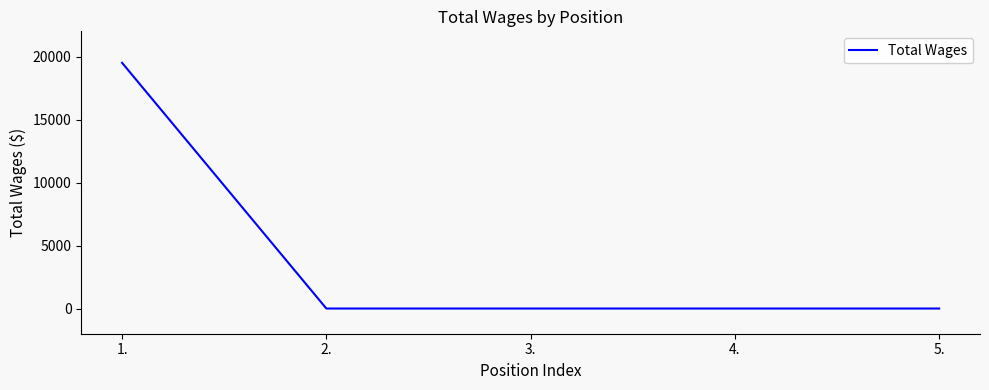

What is the average value?

3900